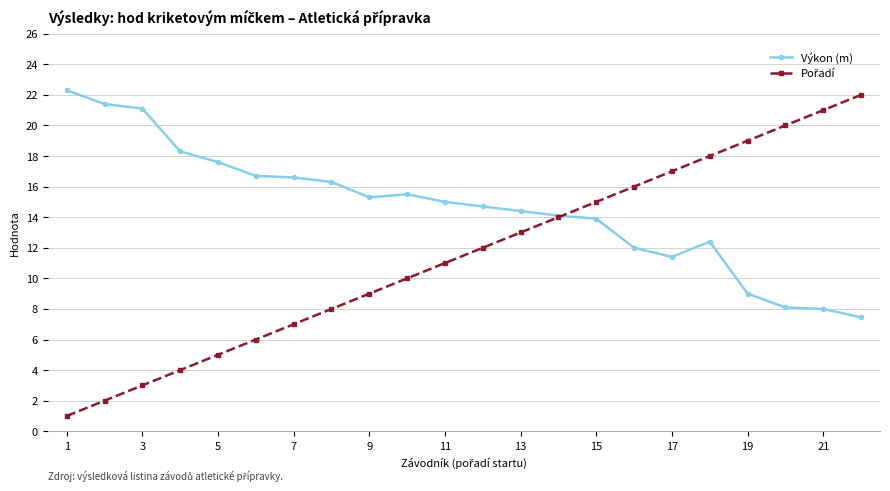

True or false: Výkon (m) has more than 0 interior local peaks.

True